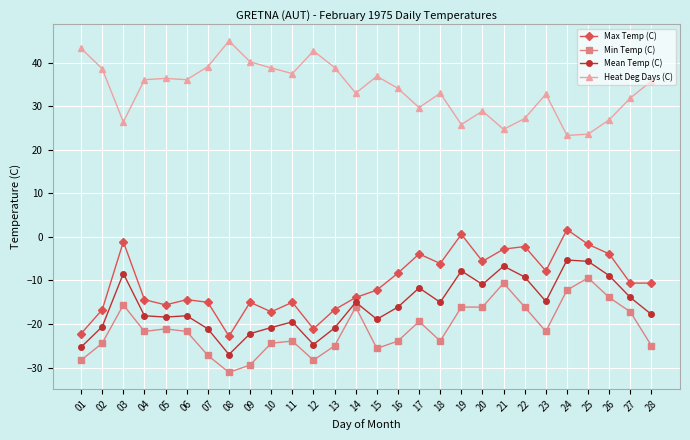

What value does the Min Temp (C) series have at 16?

-23.9